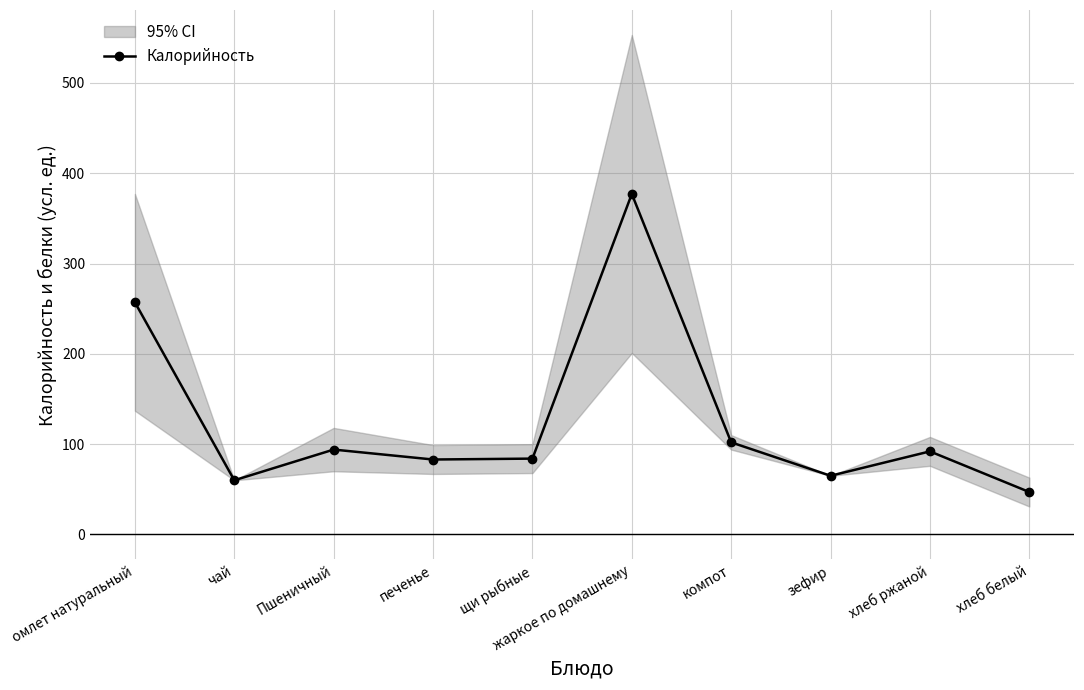

At which category does the data reach its first local valley?

чай